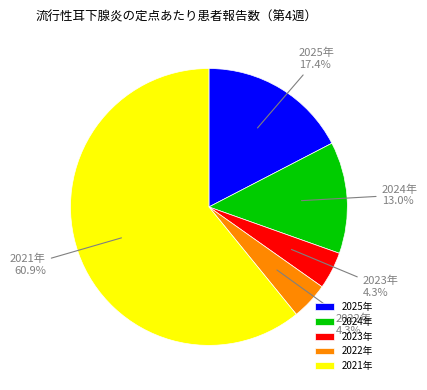

Which has a higher value, 2022年 or 2021年?

2021年